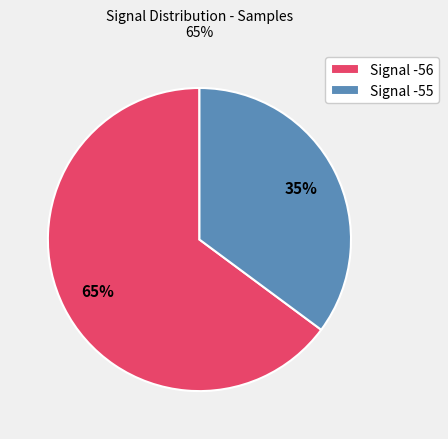

Which has a higher value, Signal -56 or Signal -55?

Signal -56